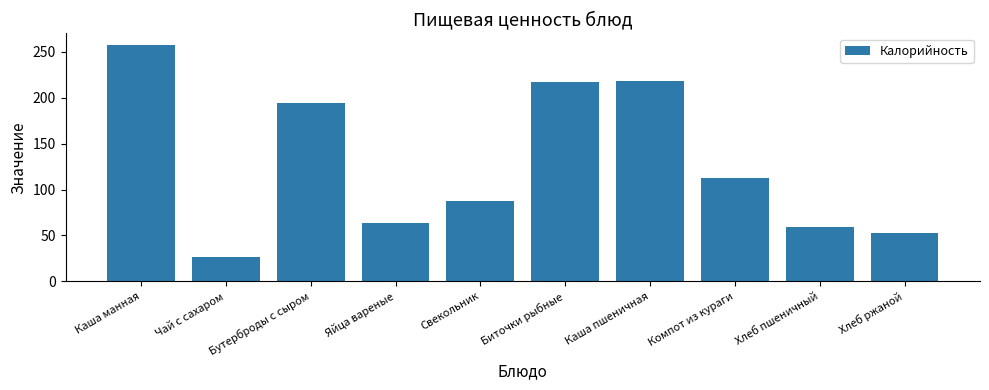

What is the greatest value displayed?

257.3